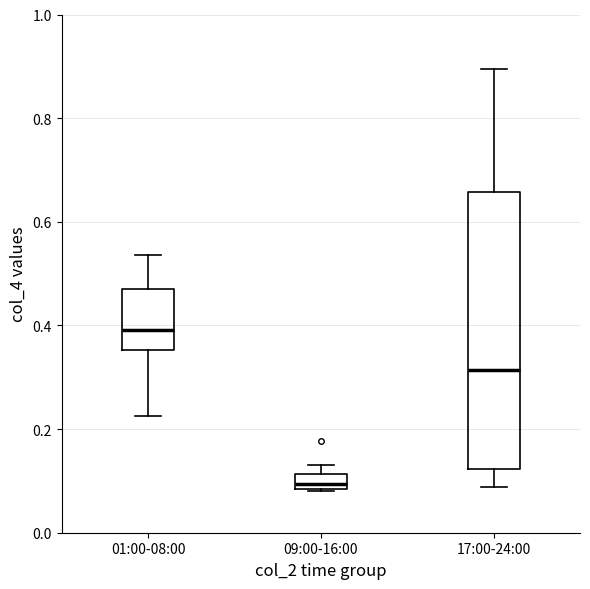

Comparing the boxes themselves (not the whiskers), which one is the tallest?

17:00-24:00